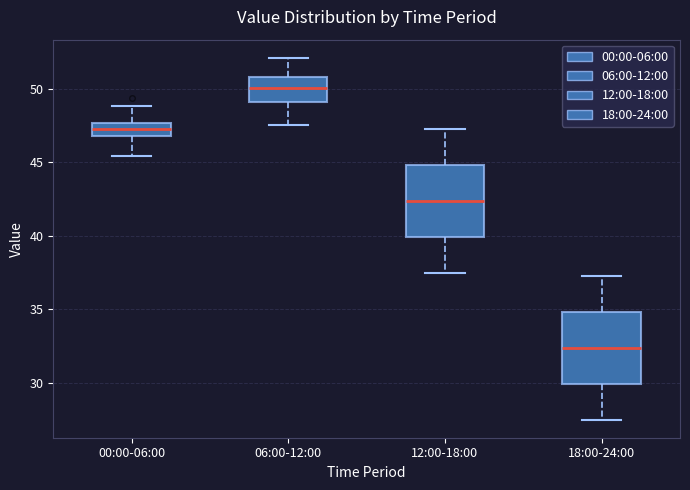

Which box's median line is the lowest?

18:00-24:00